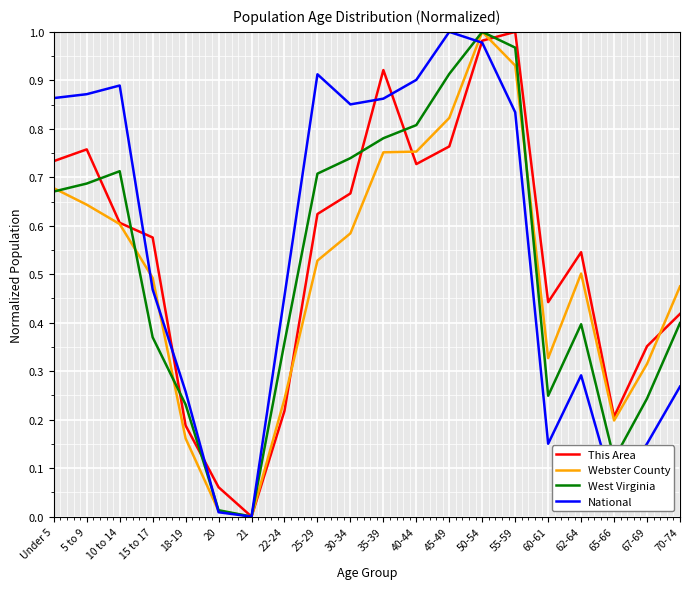

At which category does This Area reach its first local peak?

5 to 9